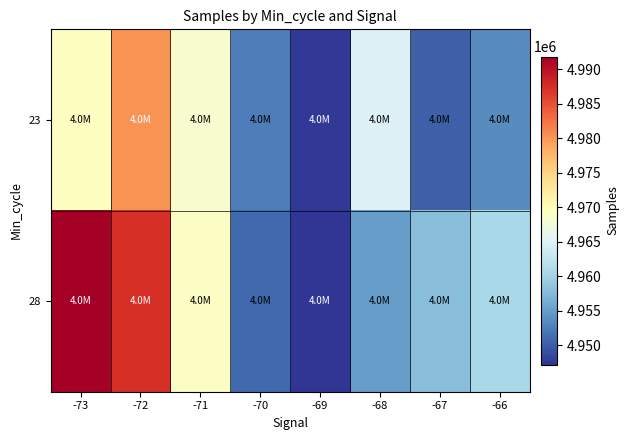

How many data points does each series have?

8